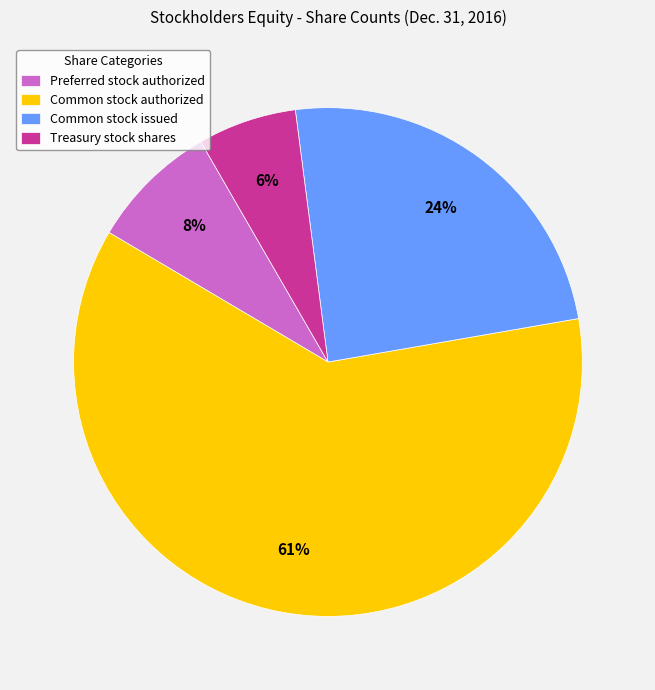

To the nearest percent, what is the average slice percentage?

25%